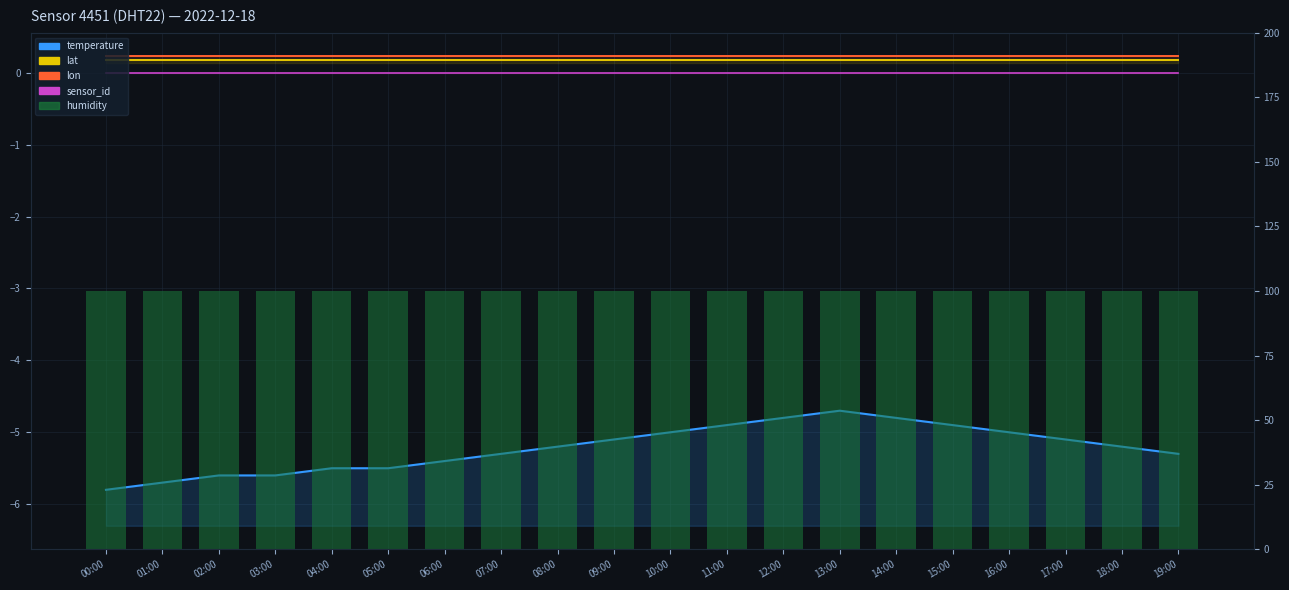

What is the lowest value of the temperature series?

-5.8